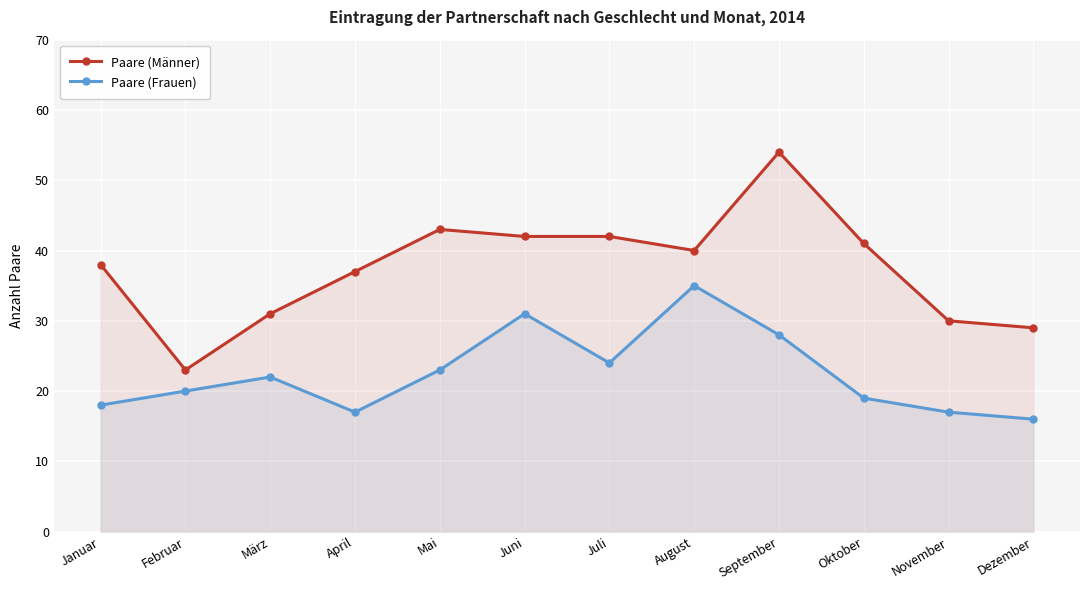

The Paare (Männer) series shows 70 at Oktober. True or false?

False